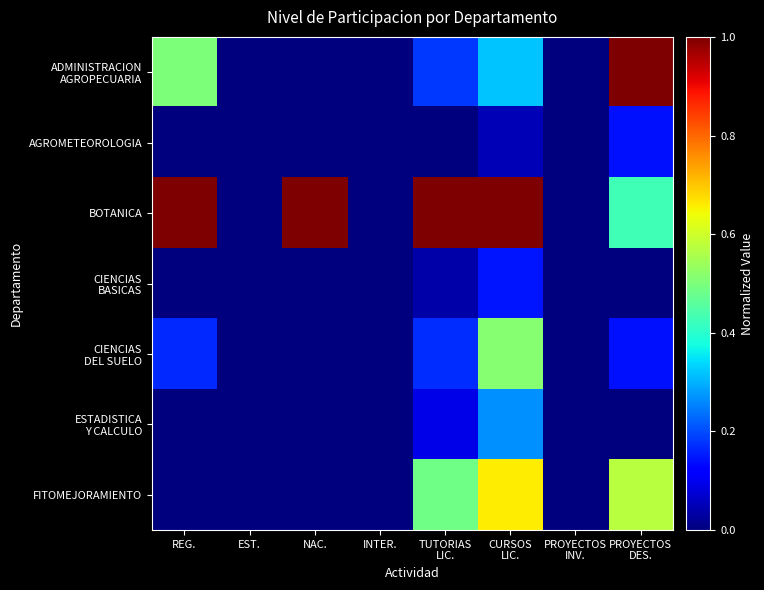

Which series has the widest spread of values?

ADMINISTRACION AGROPECUARIA